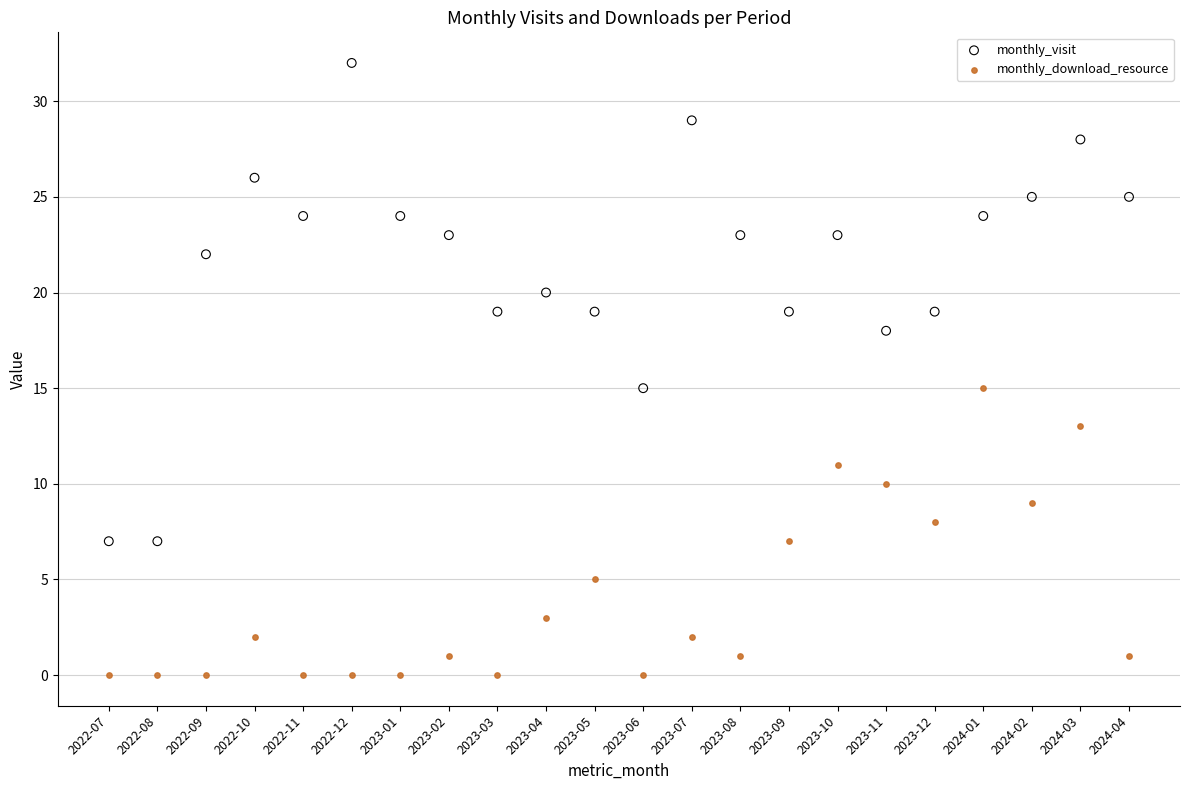

Which series has the widest spread of Y values?

monthly_visit